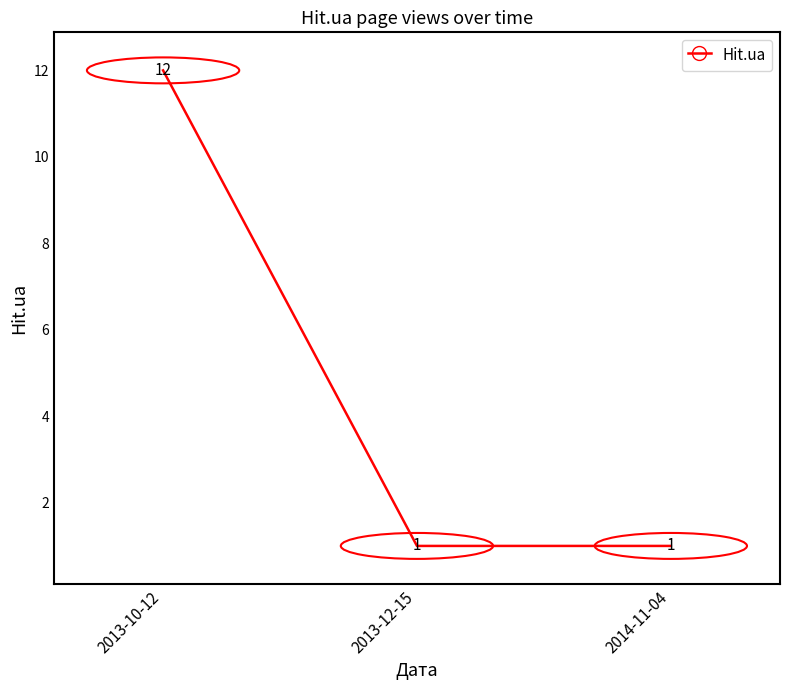

What is the minimum value shown in the chart?

1